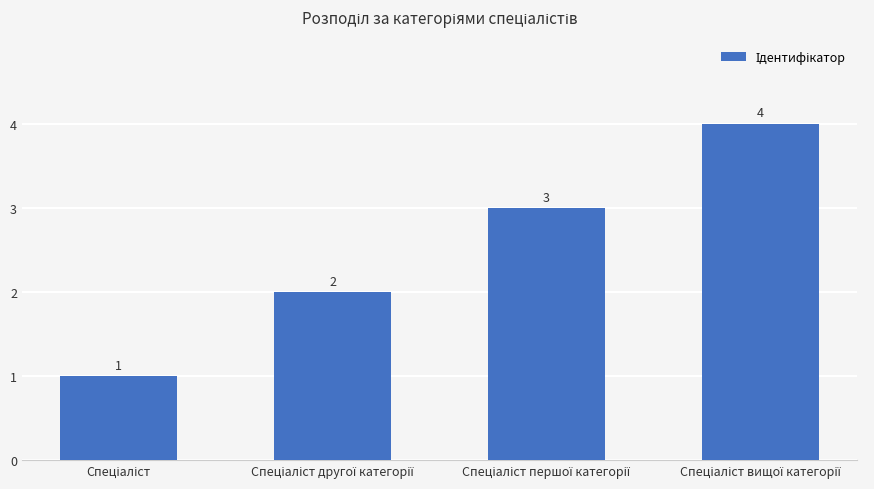

Reading left to right, what are all the values shown in this chart?

1	2	3	4